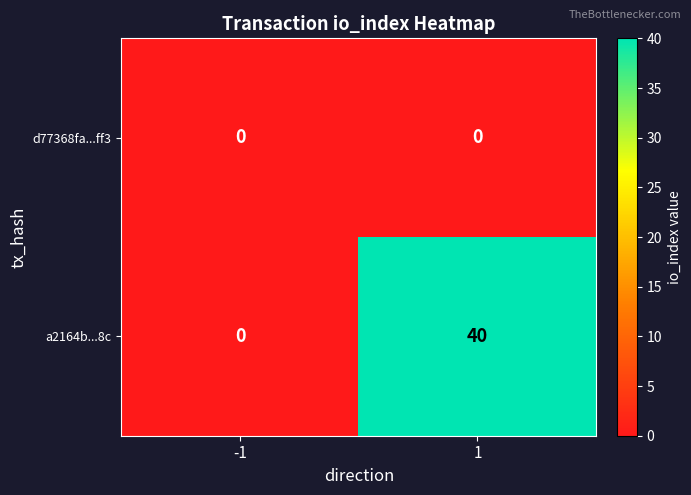

Rank the series at 1 from highest to lowest value.

a2164b...8c, d77368fa...ff3